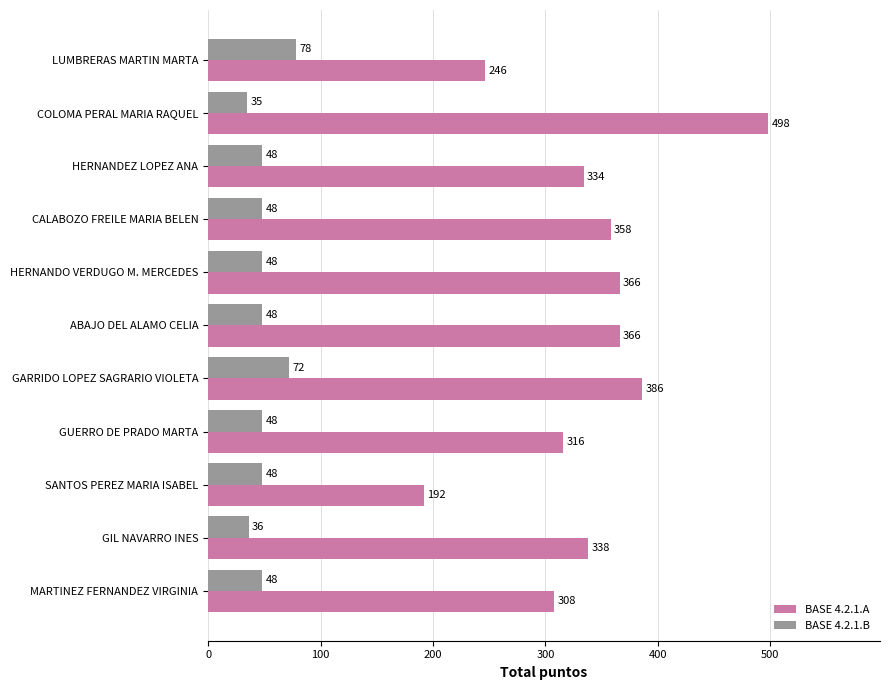

Which series has the largest range (max minus min)?

BASE 4.2.1.A